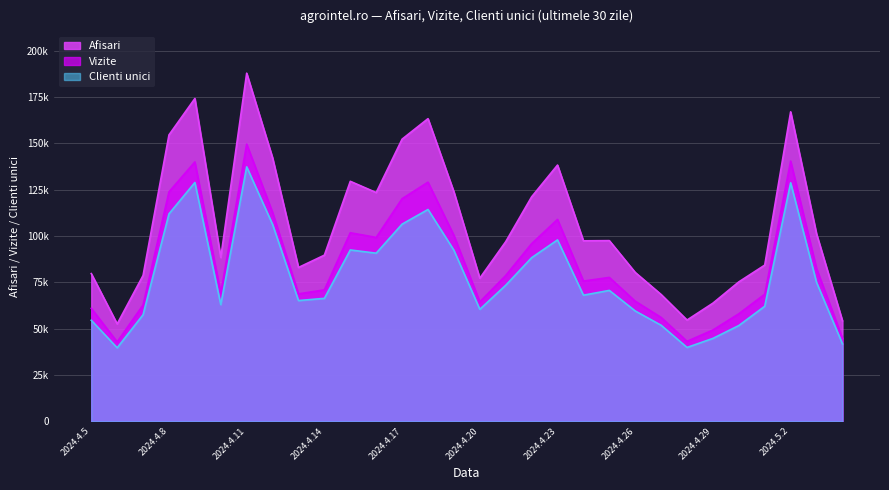

What is the difference between the maximum and minimum values in the Afisari series?

135195